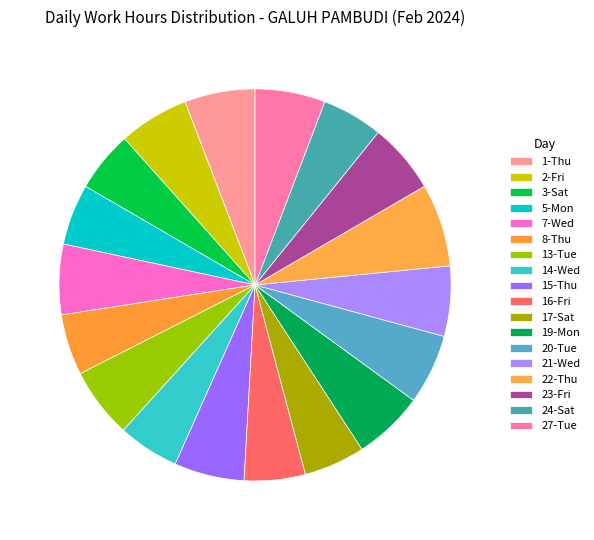

Count the number of slices in the pie.

18